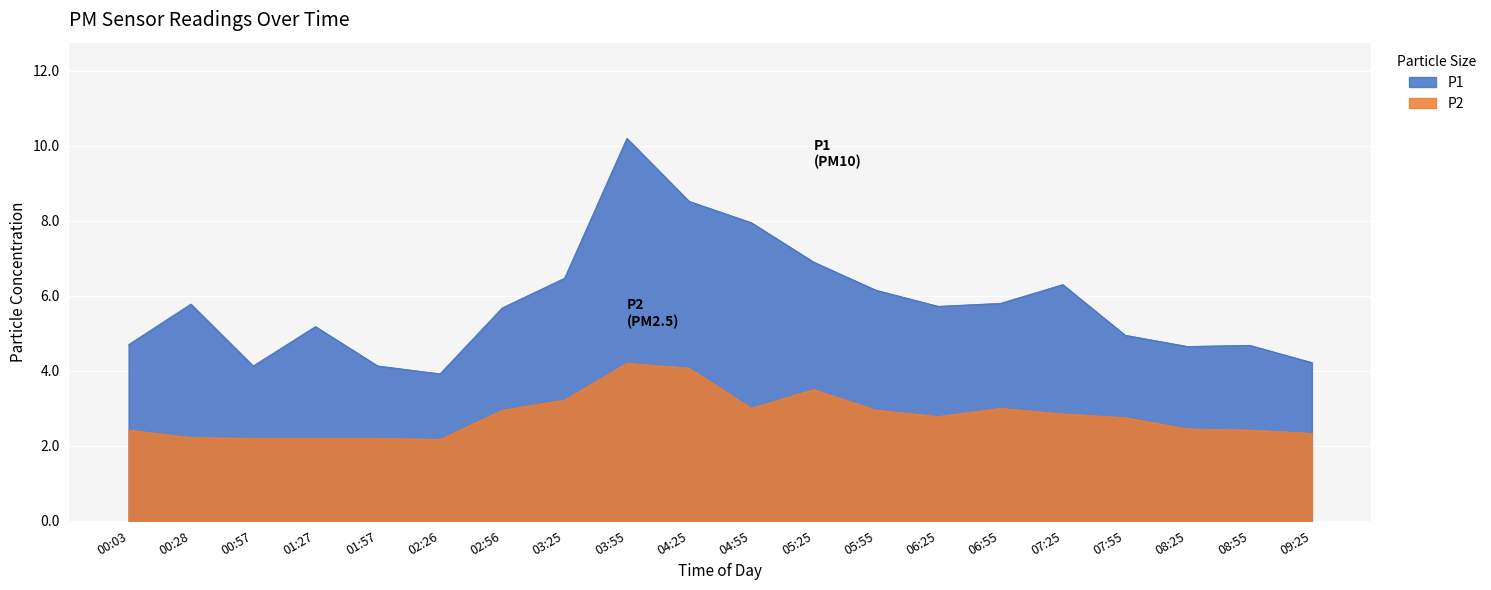

True or false: P1 and P2 cross at least once.

False